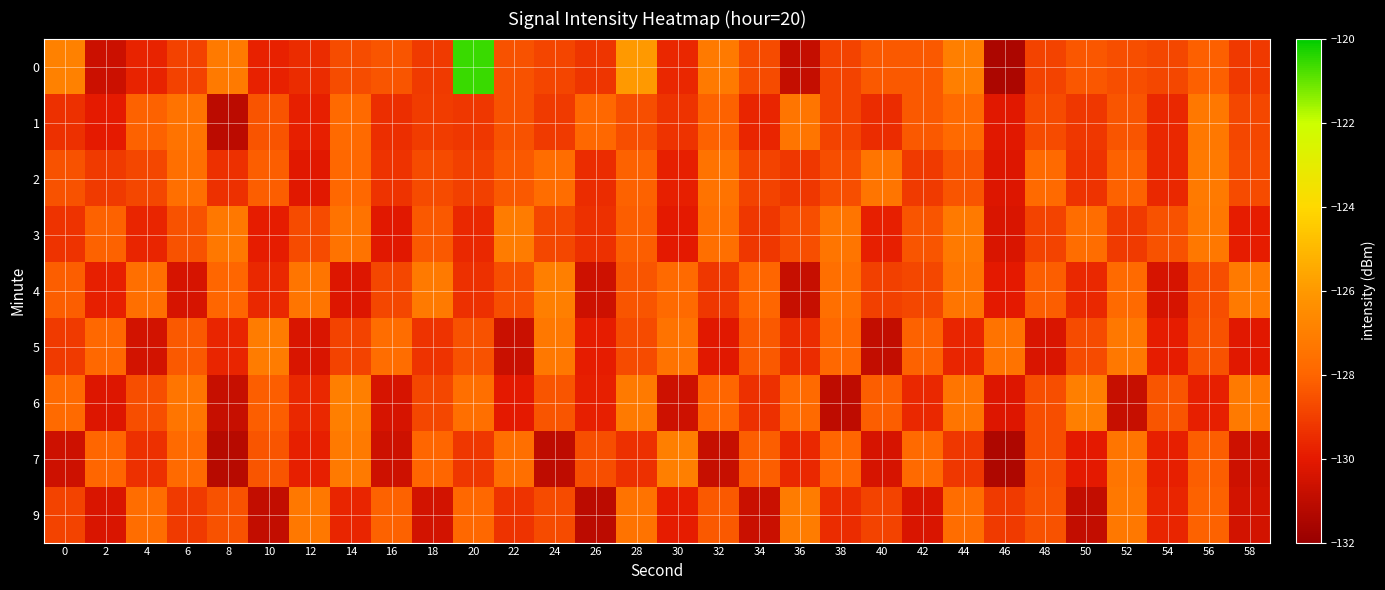

Between 14 and 50, which series saw the biggest shift?

7